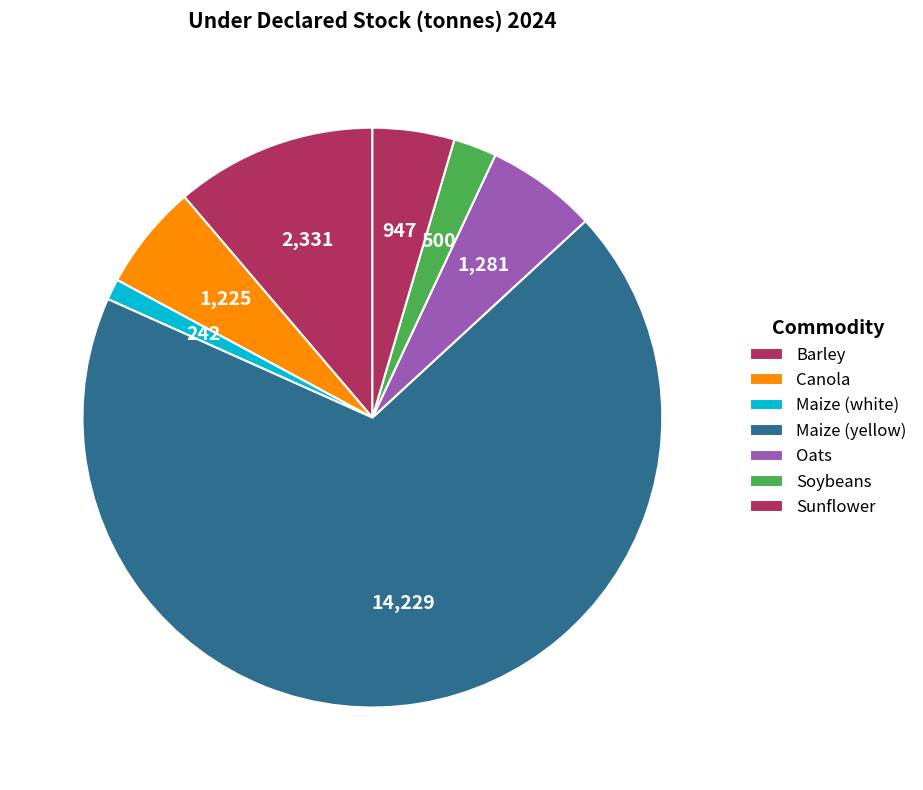

How many slices are in this pie chart?

7